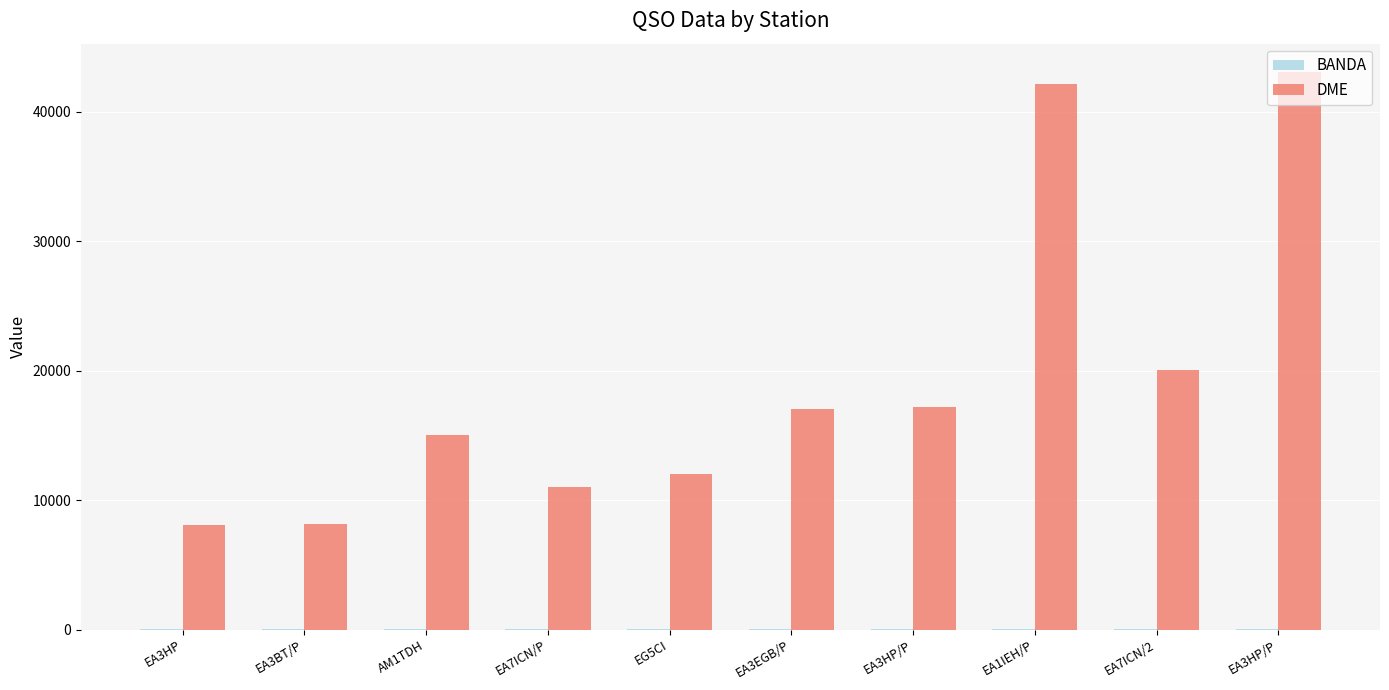

How many categories are shown in the chart?

10